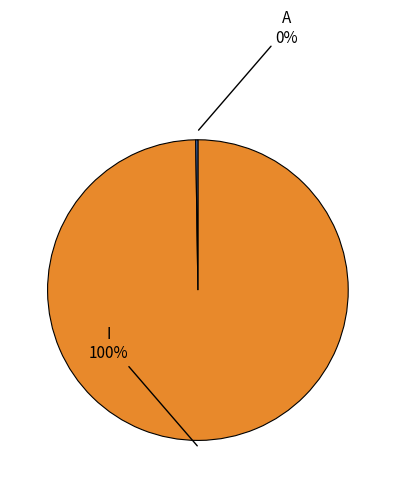

To the nearest percent, what portion does I represent?

100%